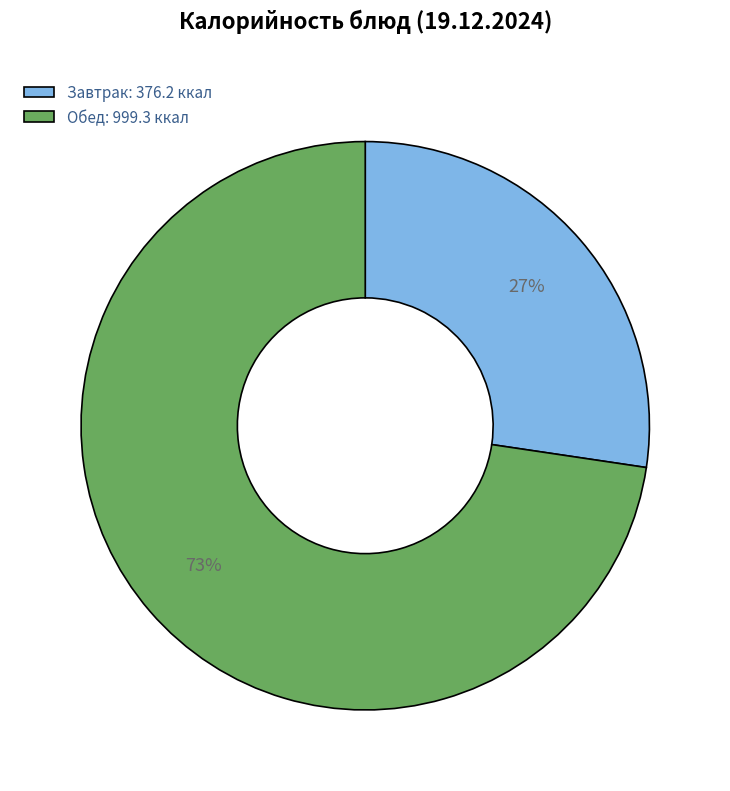

To the nearest percent, what percentage of the pie is Завтрак: 376.2 ккал?

27%